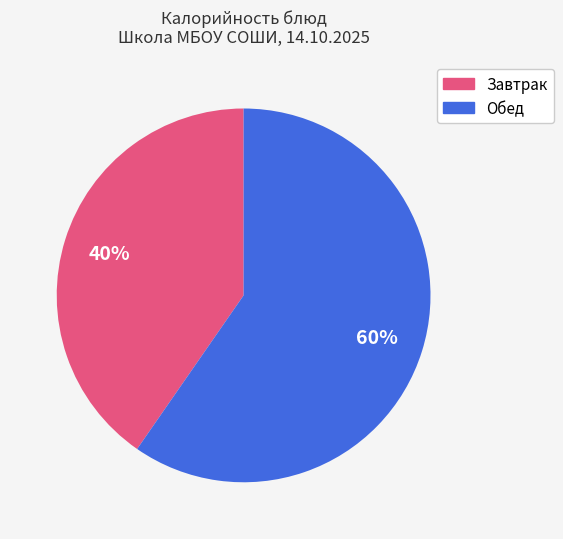

Is there any slice that represents more than half of the pie?

Yes